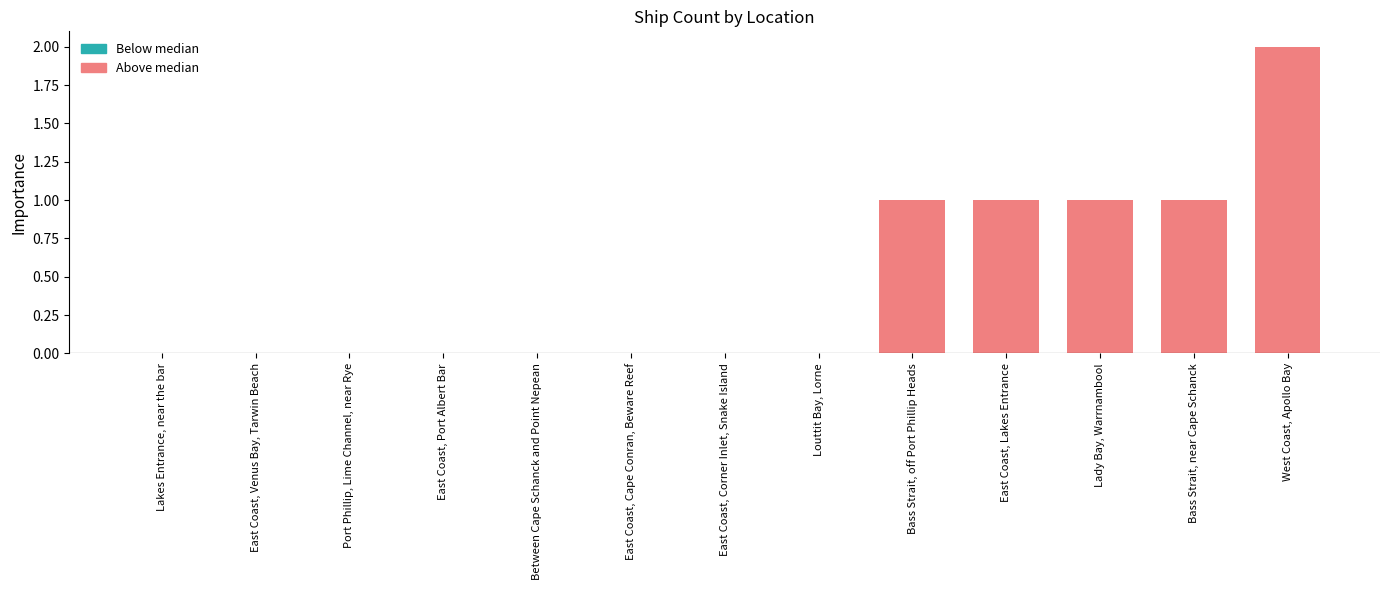

What is the sum of the values at Lakes Entrance, near the bar and Bass Strait, near Cape Schanck?

1